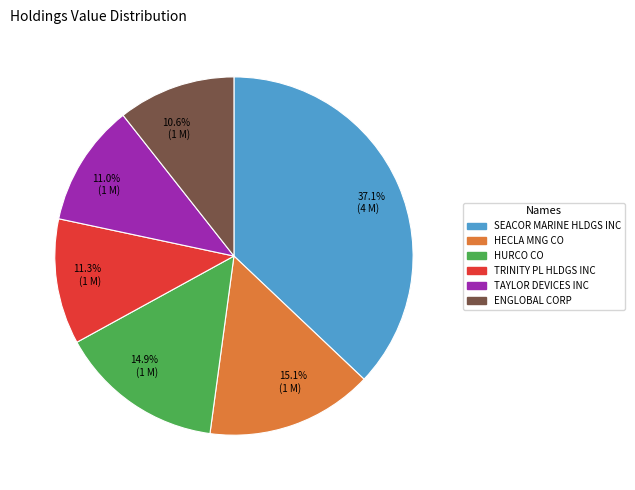

What is the ratio of the value at 37.1% (4 M) to the value at 10.6% (1 M)?

3.5